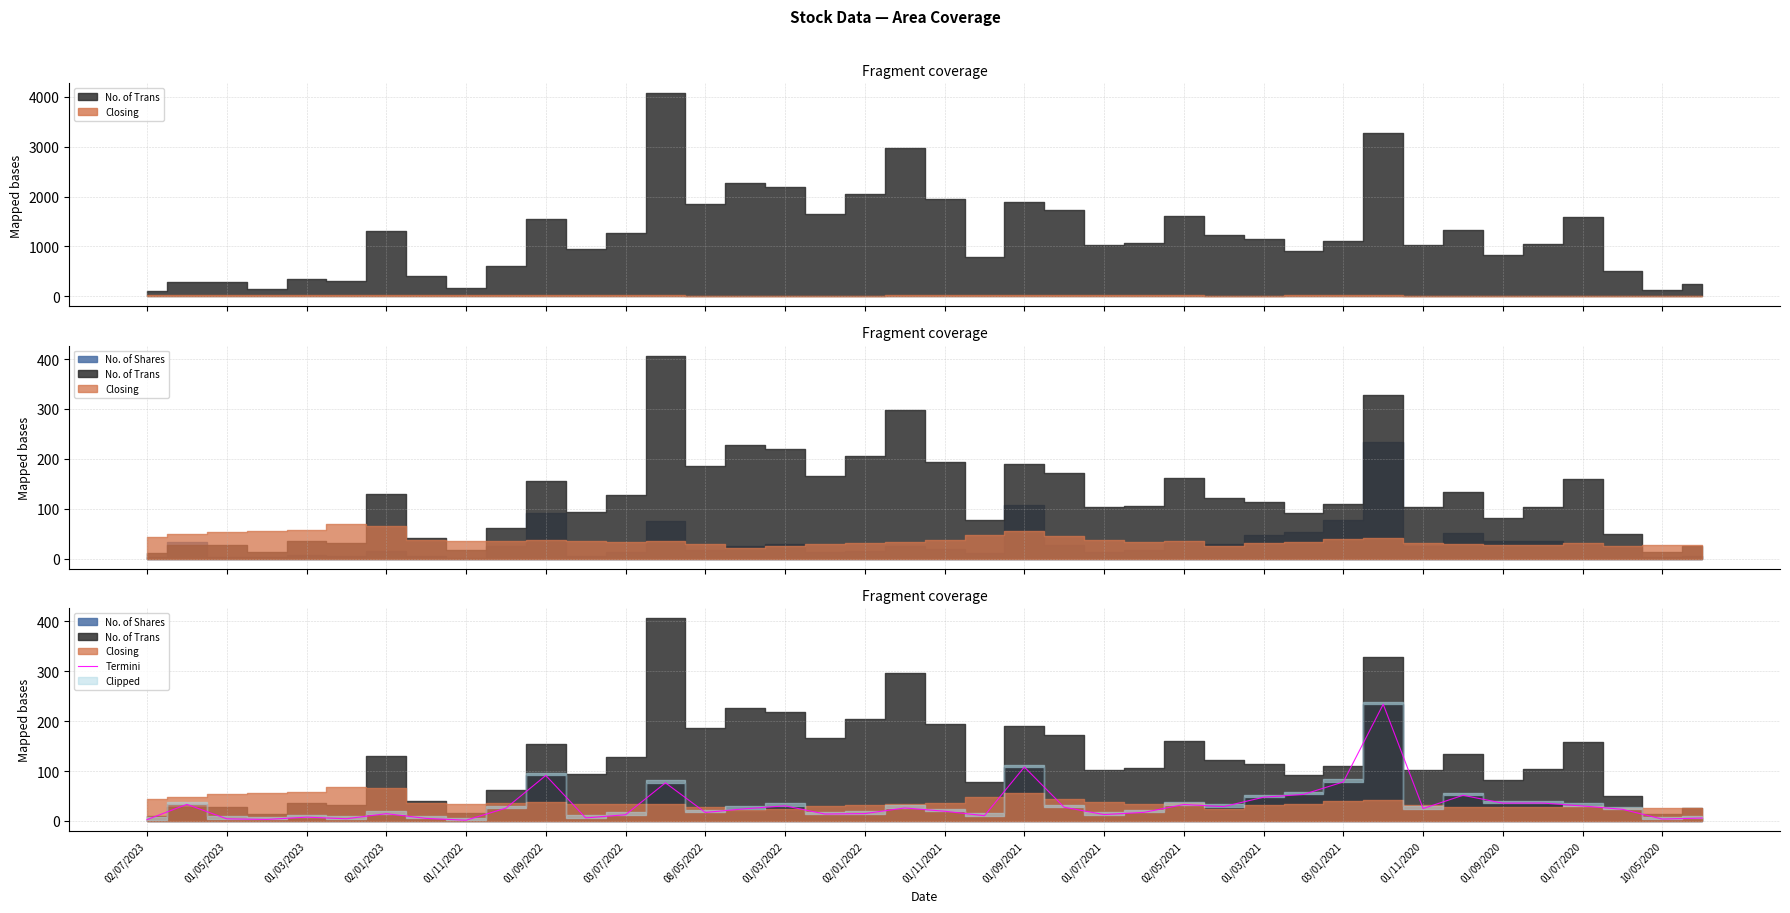

At which label is Termini closest to 117?

01/09/2021